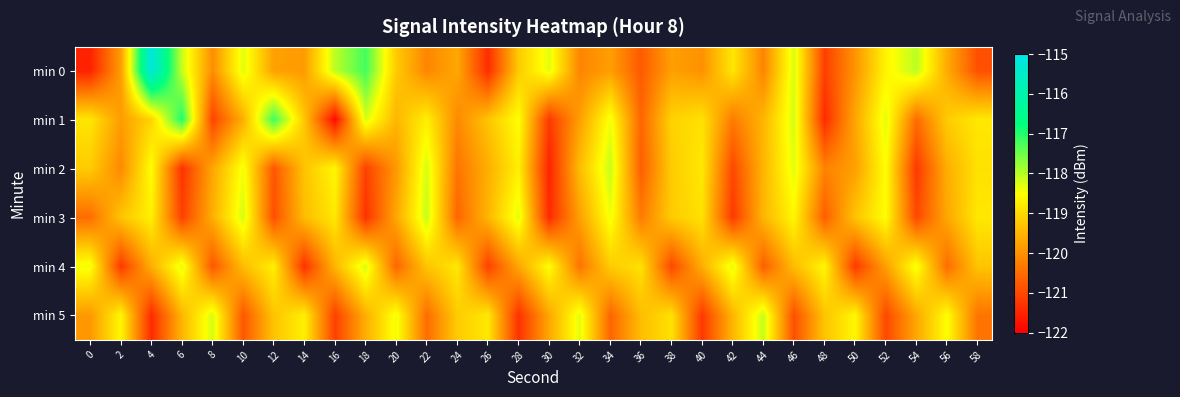

Reading left to right, what are all the values shown in this chart?

min 0: 0=-121.5	2=-119.9	4=-115.2	6=-118.1	8=-120.0	10=-118.3	12=-119.8	14=-119.9	16=-118.0	18=-117.2	20=-119.2	22=-120.2	24=-119.7	26=-121.4	28=-119.2	30=-118.3	32=-120.2	34=-119.8	36=-120.8	38=-119.8	40=-120.0	42=-118.8	44=-120.2	46=-118.2	48=-121.1	50=-120.0	52=-118.6	54=-118.0	56=-119.6	58=-120.9
min 1: 0=-118.8	2=-119.8	4=-119.1	6=-117.0	8=-121.1	10=-119.6	12=-117.2	14=-119.3	16=-121.8	18=-118.2	20=-119.5	22=-118.7	24=-120.1	26=-119.3	28=-118.5	30=-121.2	32=-119.8	34=-118.4	36=-120.6	38=-119.1	40=-118.9	42=-120.3	44=-119.5	46=-118.2	48=-121.4	50=-119.7	52=-118.3	54=-120.5	56=-119.2	58=-118.8
min 2: 0=-119.2	2=-120.1	4=-118.5	6=-121.3	8=-119.7	10=-118.4	12=-120.8	14=-119.3	16=-118.6	18=-121.1	20=-119.9	22=-118.2	24=-120.4	26=-119.6	28=-118.7	30=-121.5	32=-119.4	34=-118.1	36=-120.7	38=-119.2	40=-118.8	42=-121.0	44=-119.5	46=-118.3	48=-120.2	50=-119.8	52=-118.5	54=-121.2	56=-119.6	58=-118.9
min 3: 0=-120.5	2=-119.3	4=-118.7	6=-121.1	8=-119.6	10=-118.2	12=-120.9	14=-119.4	16=-118.8	18=-121.3	20=-119.7	22=-118.1	24=-120.6	26=-119.5	28=-118.3	30=-121.4	32=-119.8	34=-118.4	36=-120.3	38=-119.2	40=-118.9	42=-121.2	44=-119.5	46=-118.6	48=-120.7	50=-119.3	52=-118.5	54=-121.0	56=-119.7	58=-118.8
min 4: 0=-118.4	2=-121.2	4=-119.6	6=-118.3	8=-120.8	10=-119.4	12=-118.7	14=-121.3	16=-119.5	18=-118.2	20=-120.6	22=-119.3	24=-118.8	26=-121.1	28=-119.7	30=-118.5	32=-120.4	34=-119.2	36=-118.9	38=-121.0	40=-119.6	42=-118.3	44=-120.7	46=-119.4	48=-118.6	50=-121.2	52=-119.8	54=-118.4	56=-120.5	58=-119.3
min 5: 0=-119.9	2=-118.6	4=-121.4	6=-119.5	8=-118.2	10=-120.8	12=-119.3	14=-118.7	16=-121.1	18=-119.6	20=-118.4	22=-120.5	24=-119.2	26=-118.8	28=-121.3	30=-119.7	32=-118.3	34=-120.6	36=-119.4	38=-118.9	40=-121.2	42=-119.5	44=-118.1	46=-120.9	48=-119.3	50=-118.6	52=-121.0	54=-119.7	56=-118.5	58=-120.4